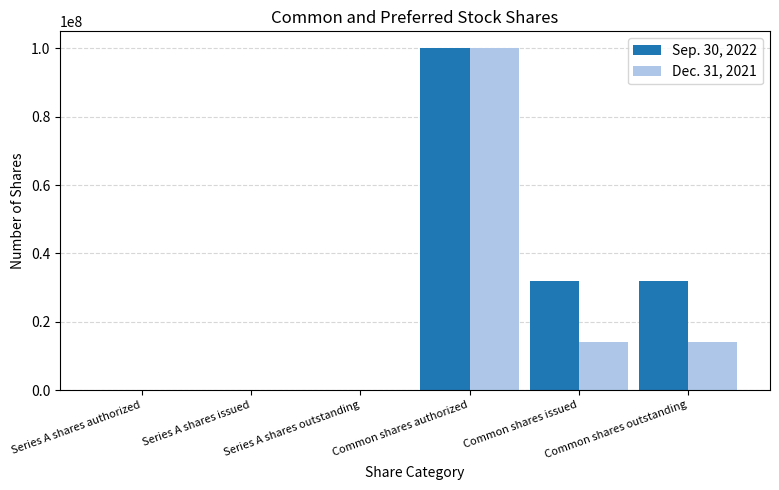

Which category has the highest value in the Sep. 30, 2022 series?

Common shares authorized